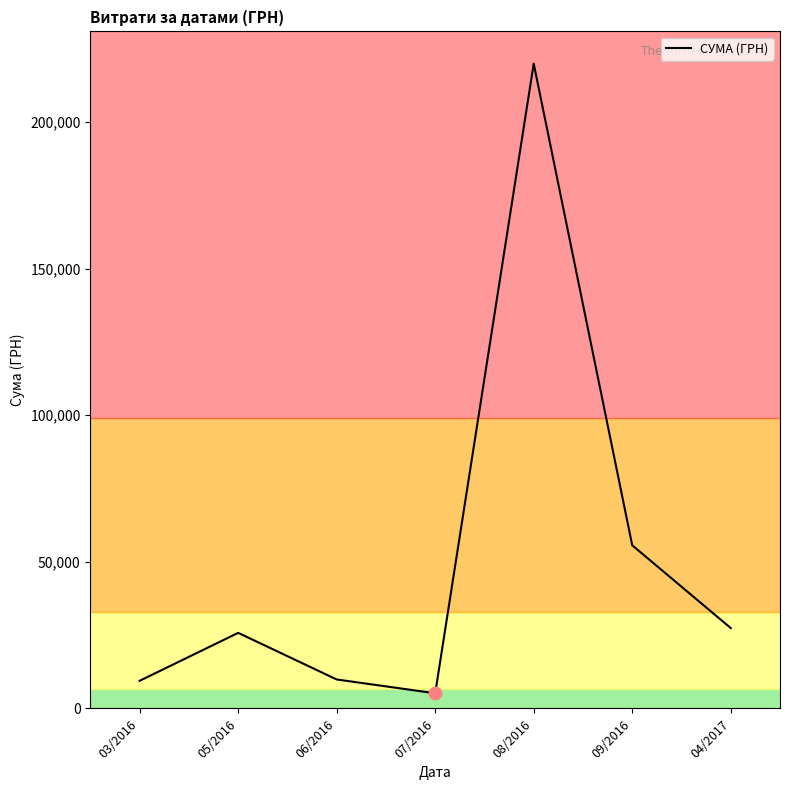

What is the change in value from 05/2016 to 07/2016?

-20615.1